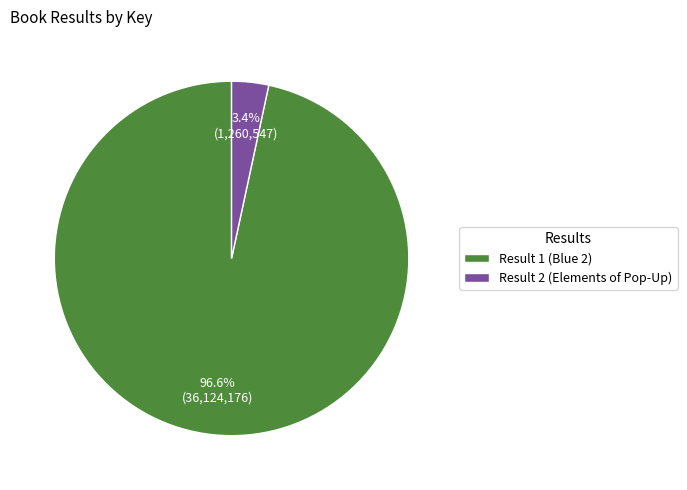

To the nearest percent, what percentage of the pie is Result 2 (Elements of Pop-Up)?

3%